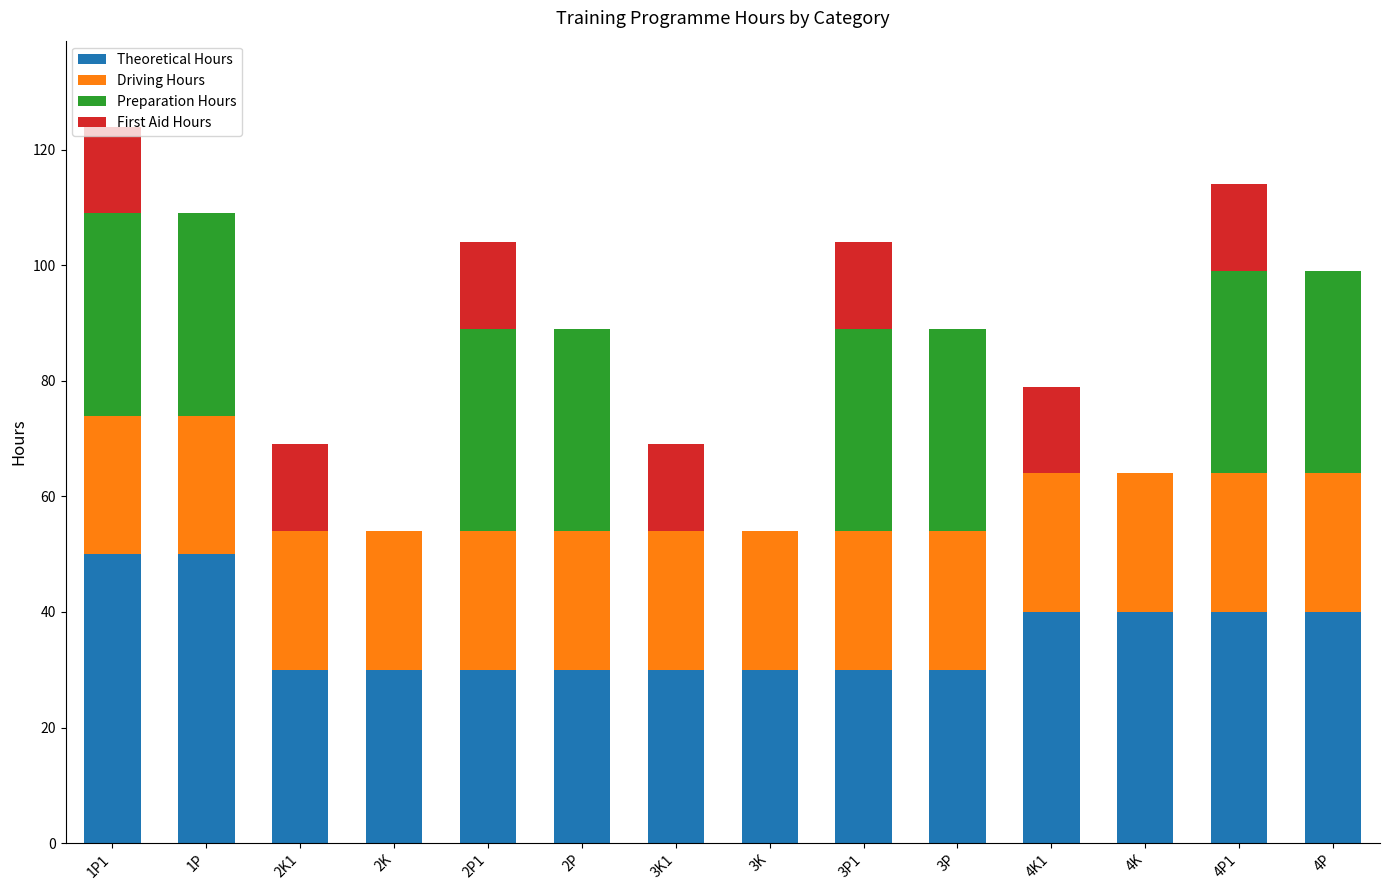

What is the total value across all series at 3K?

54